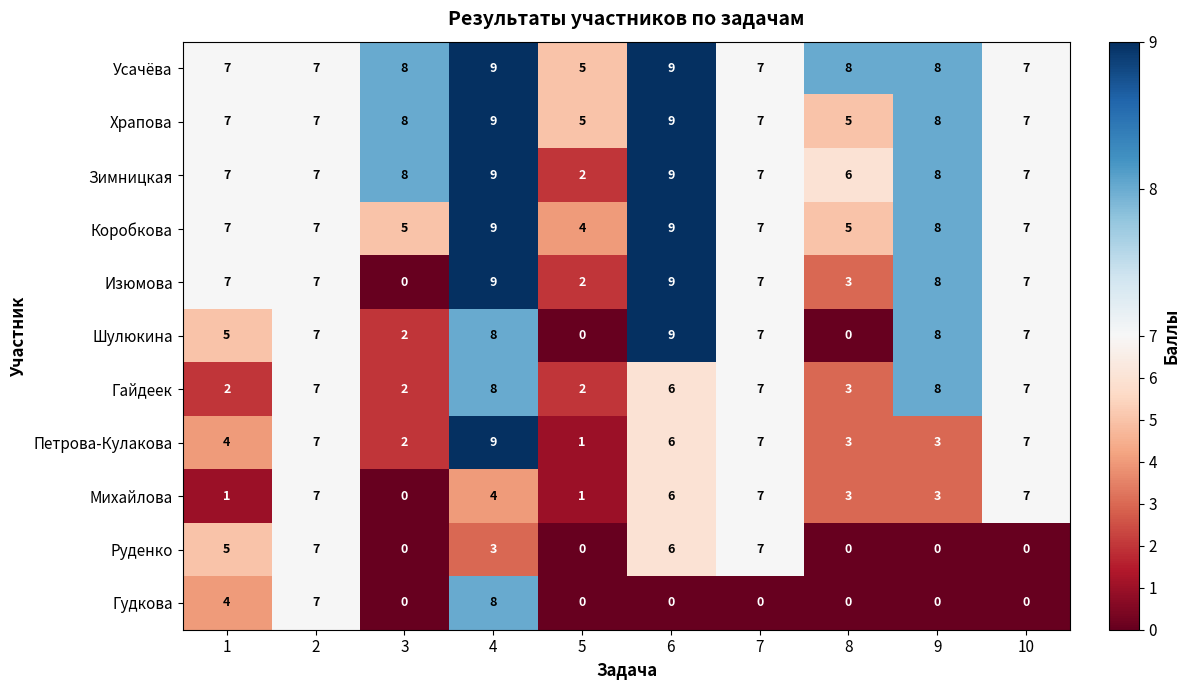

What is the approximate value of Усачёва at 5?

5